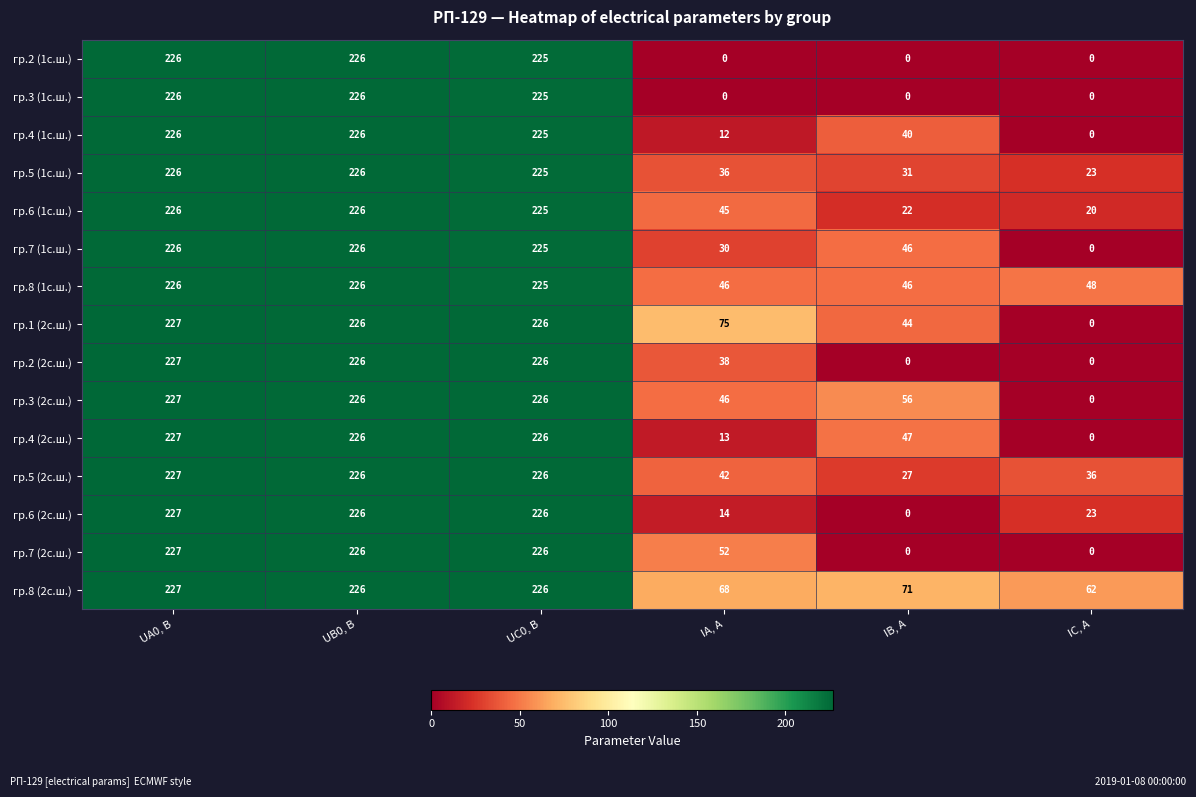

At how many categories does at least one series exceed 201?

3